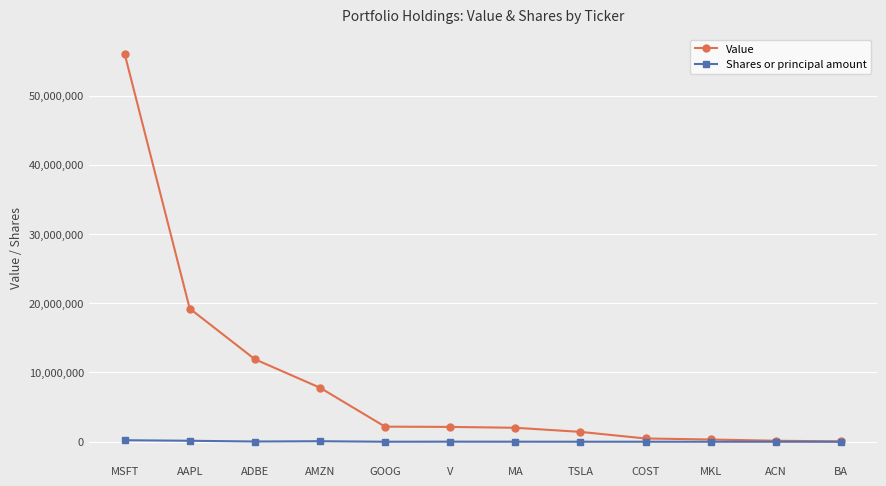

What is the average value of the Shares or principal amount series?

40616